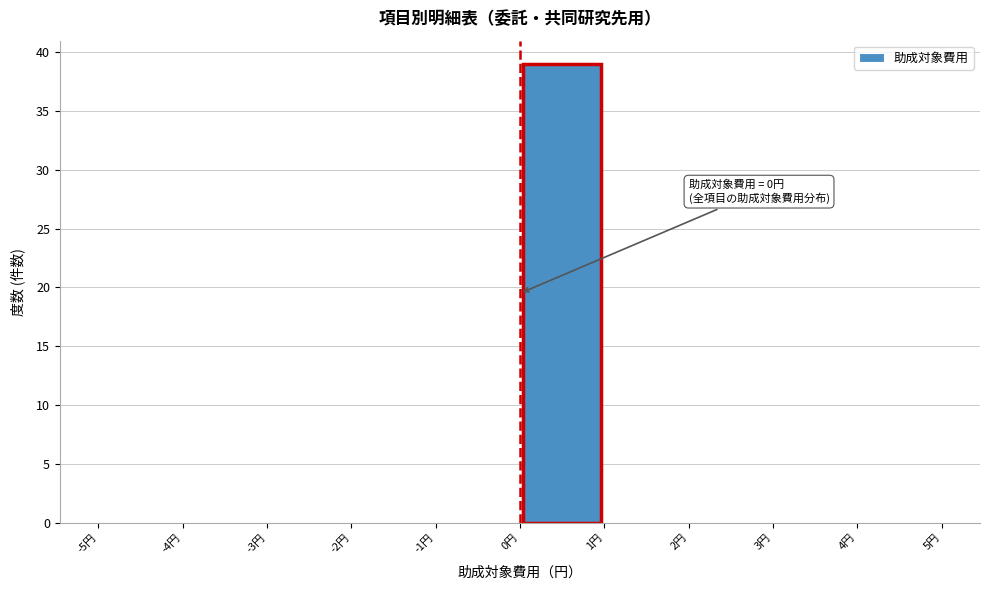

Over which range of the x-axis is the bar tallest?

0 to 1